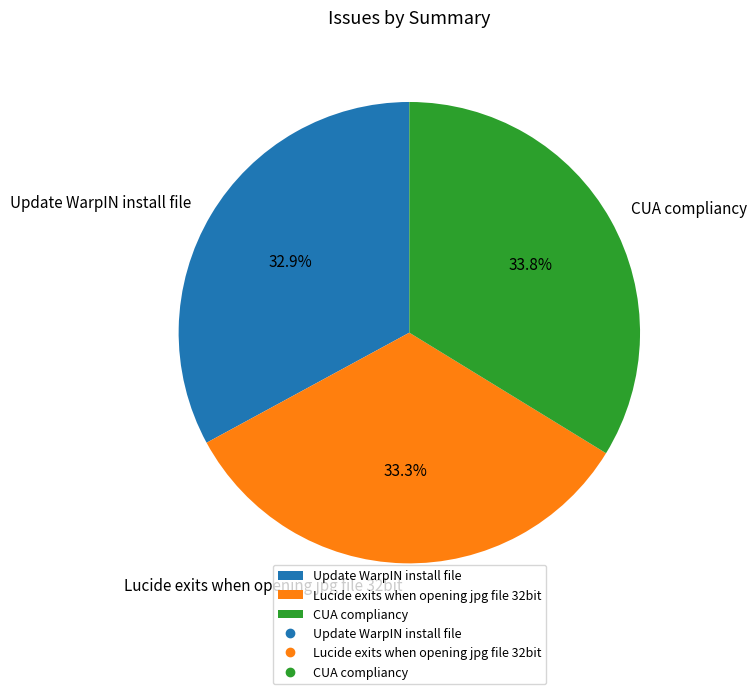

What is the ratio of the value at Update WarpIN install file to the value at CUA compliancy?

1.0